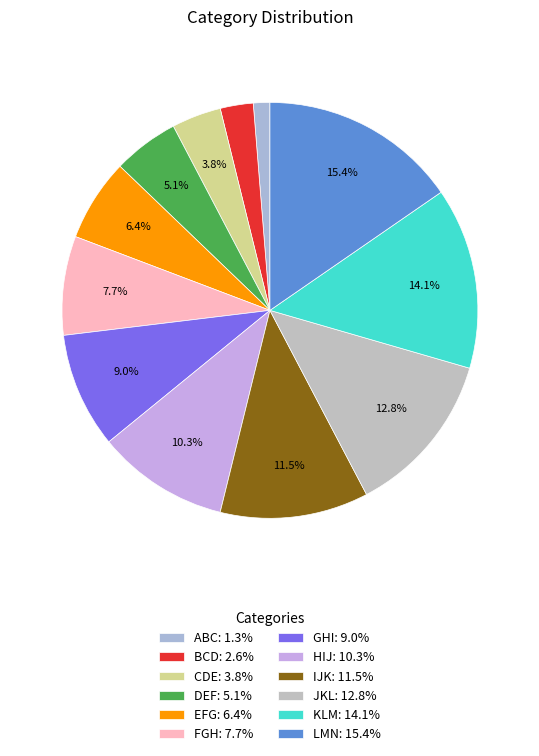

Does any single category account for the majority?

No